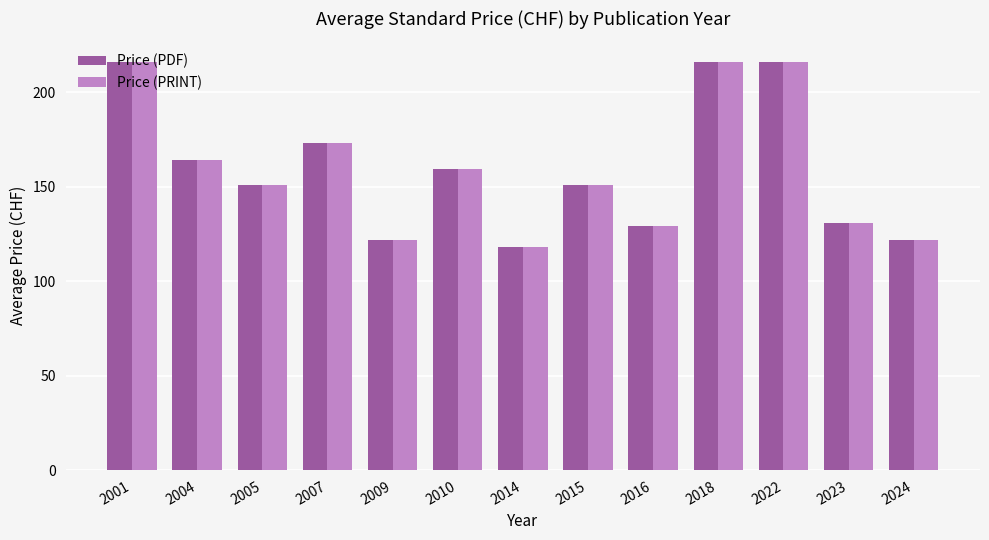

What is the average value of the Price (PDF) series?

159.0